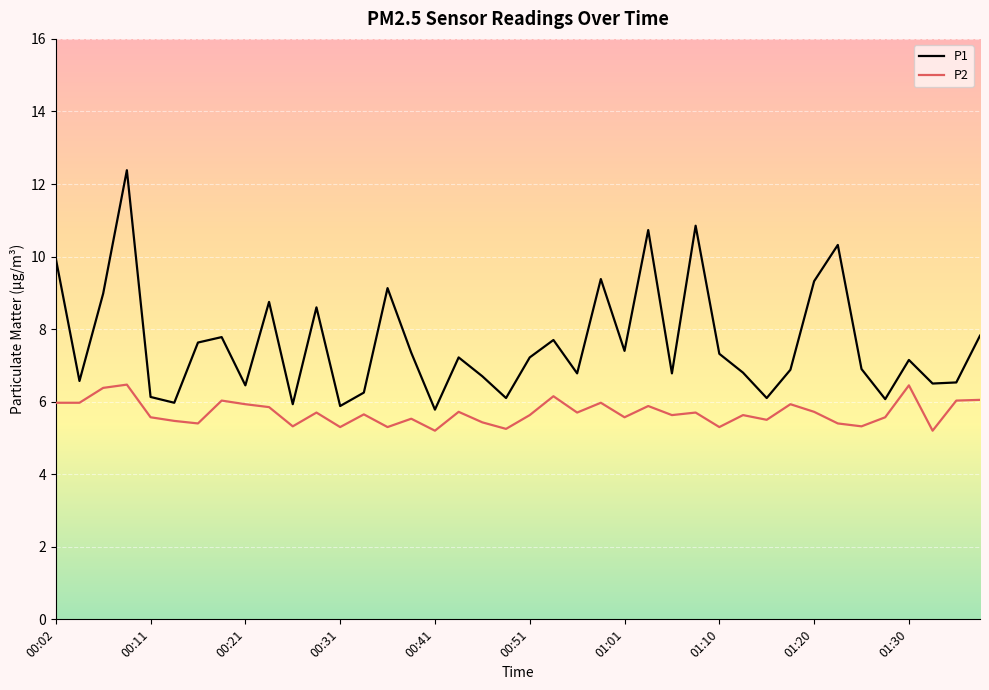

List the series in order of their overall mean, lowest first.

P2, P1